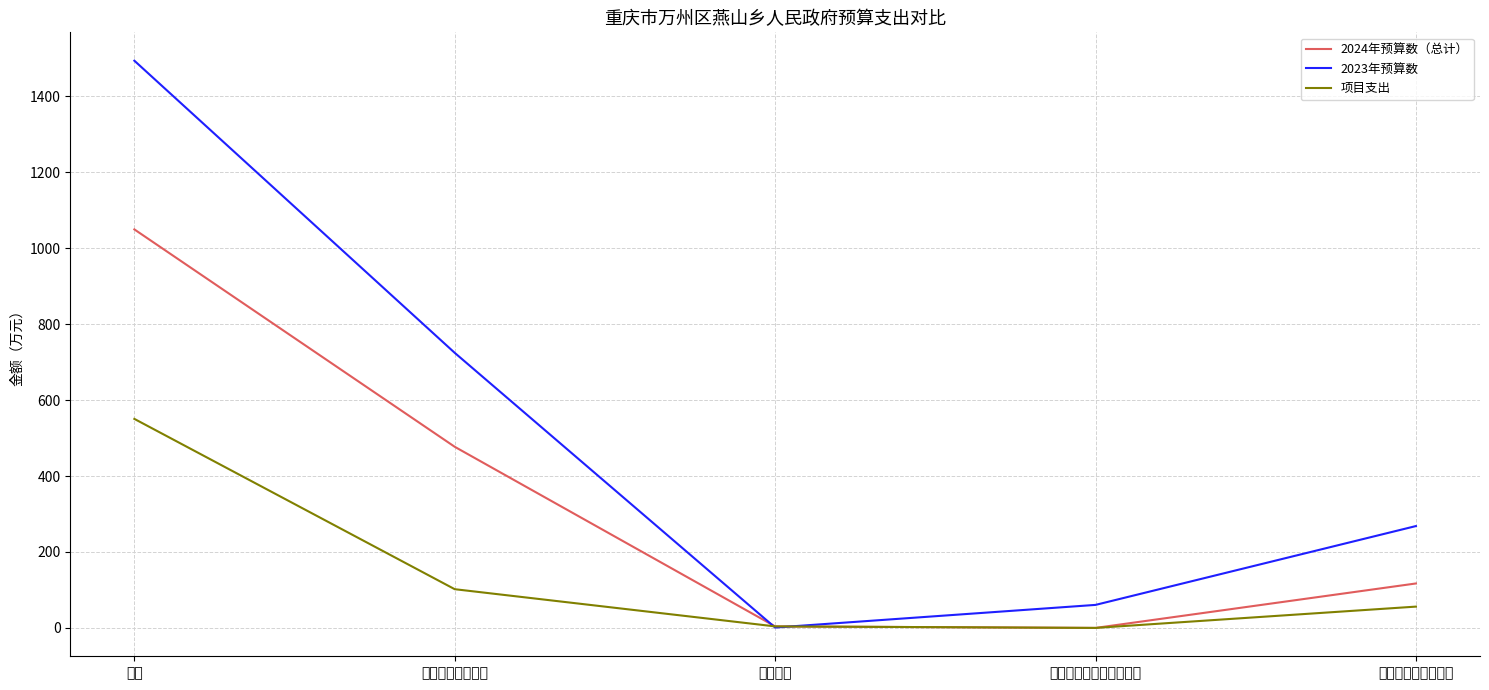

How many lines are shown in the chart?

3